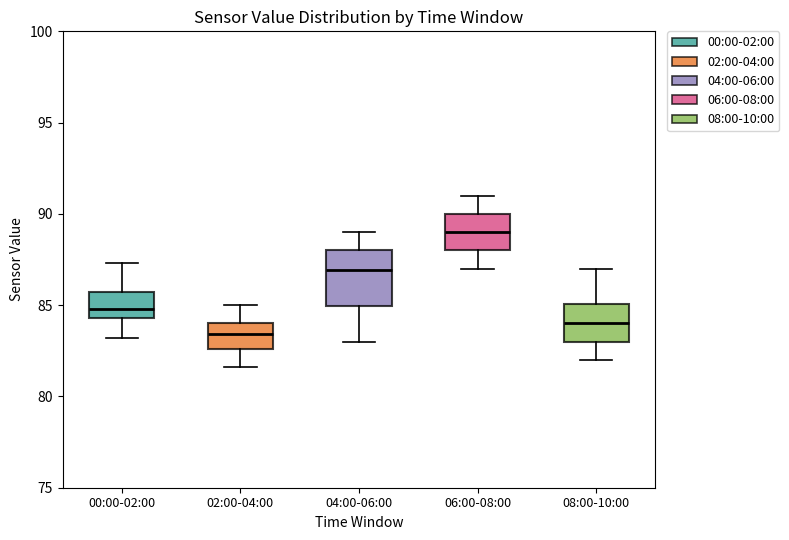

Which box has the lowest median line?

02:00-04:00